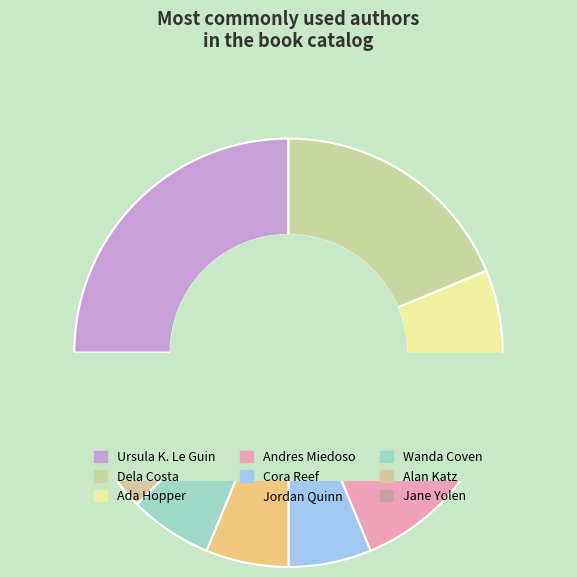

Is there a majority slice in this chart?

No